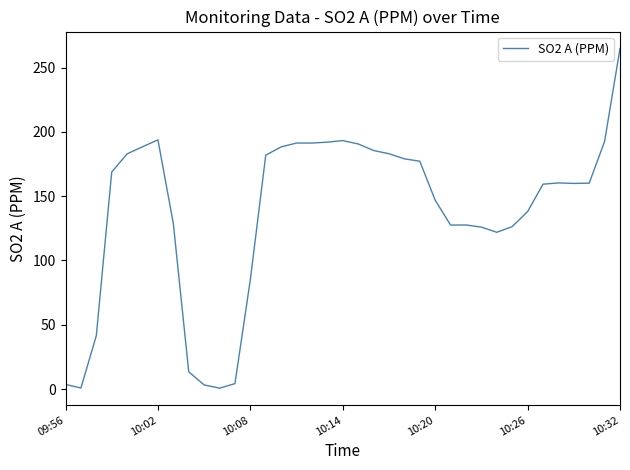

What is the maximum value shown in the chart?

264.8